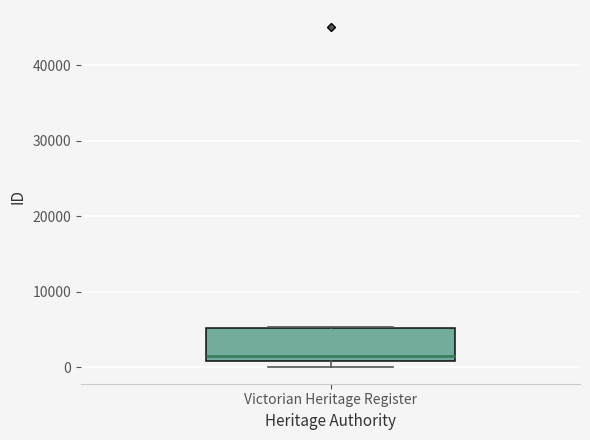

Read this box plot against the y-axis: the position of the median line, the range covered by the box, and the ends of both whiskers. The values are not printed on the chart, so give them approximately, as read against the axis.

median 2000, box 1000 to 5000, whiskers 0 to 5000